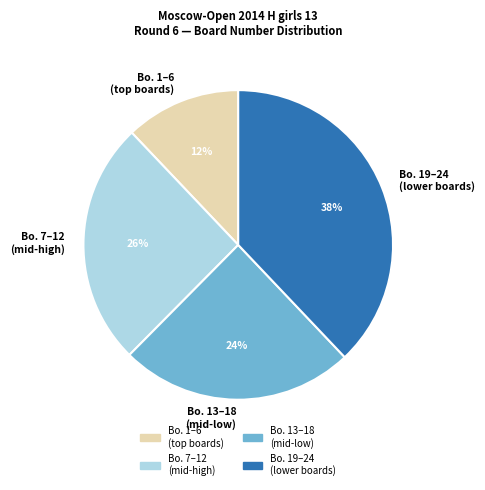

How many segments does this pie chart have?

4